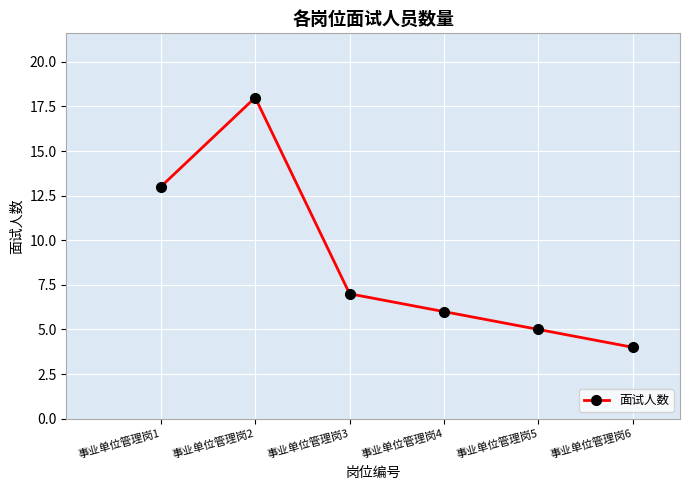

Reading left to right, transcribe all the data shown in this chart.

13	18	7	6	5	4